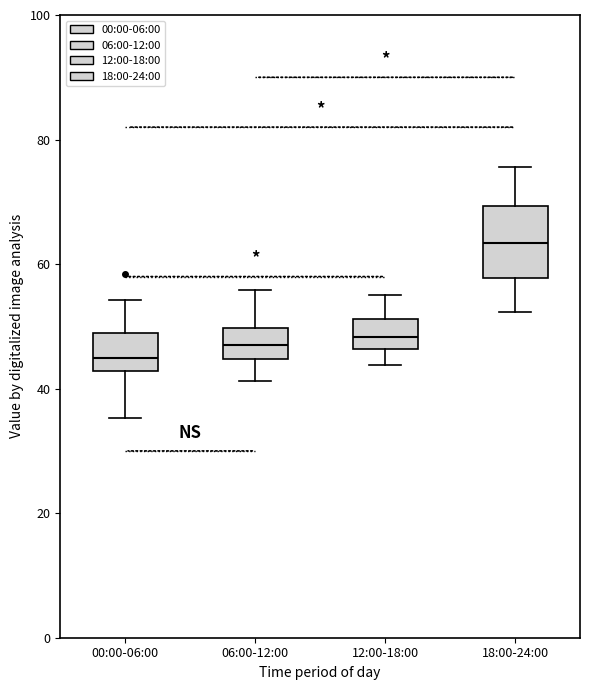

Where does the lower whisker of the box for 00:00-06:00 end on the y-axis? The values are not printed on the chart, so give them approximately, as read against the axis.

36